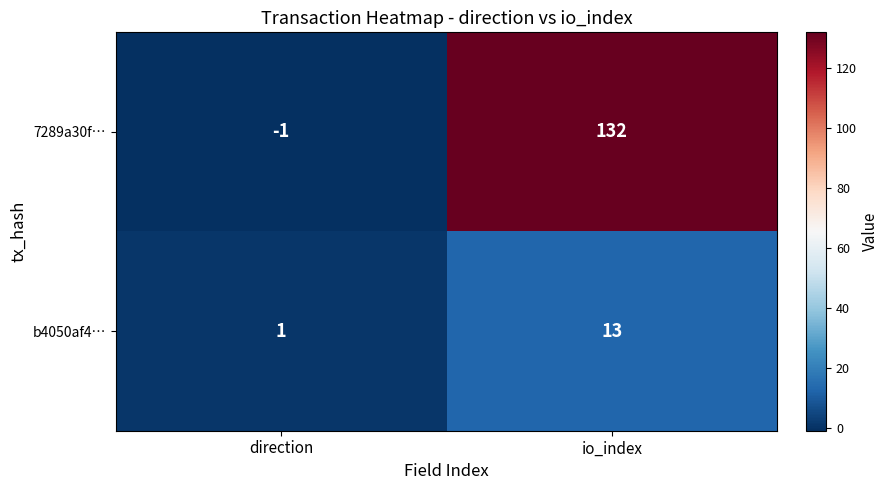

Which series has the largest range (max minus min)?

7289a30f…